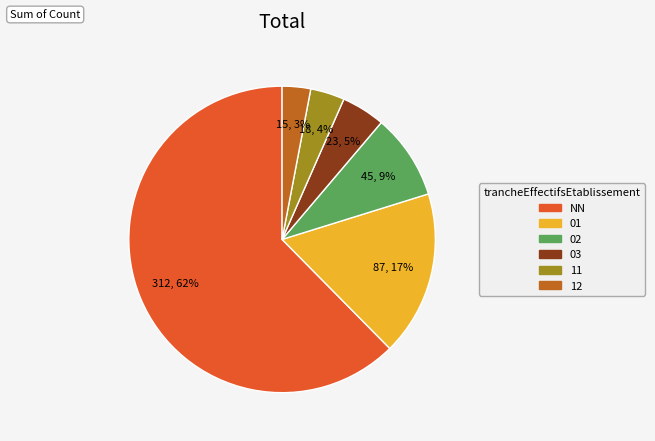

To the nearest percent, what is the difference between the largest and smallest slice percentages?

59%